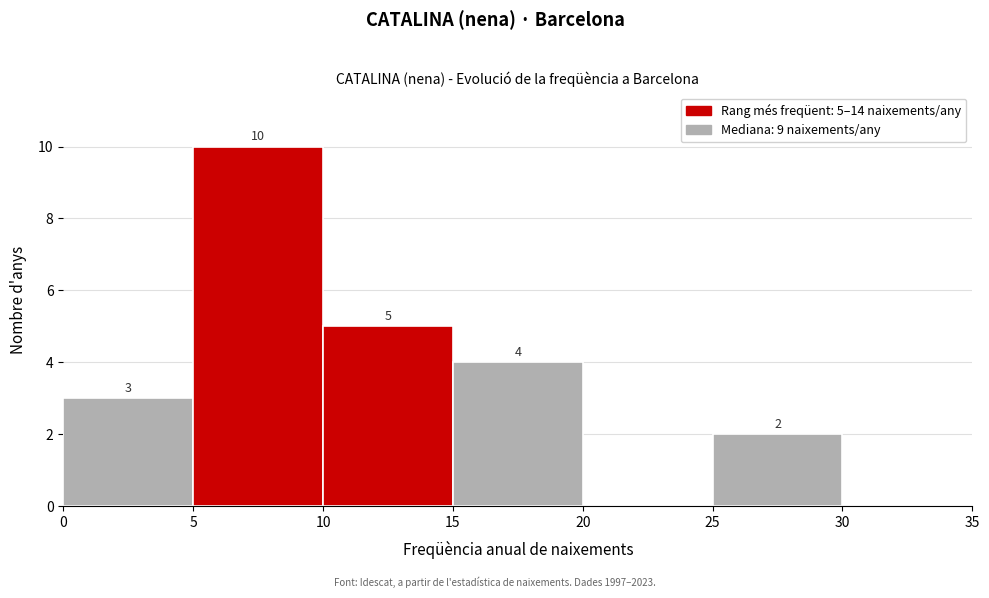

Over which range of the x-axis is the bar tallest?

5 to 10